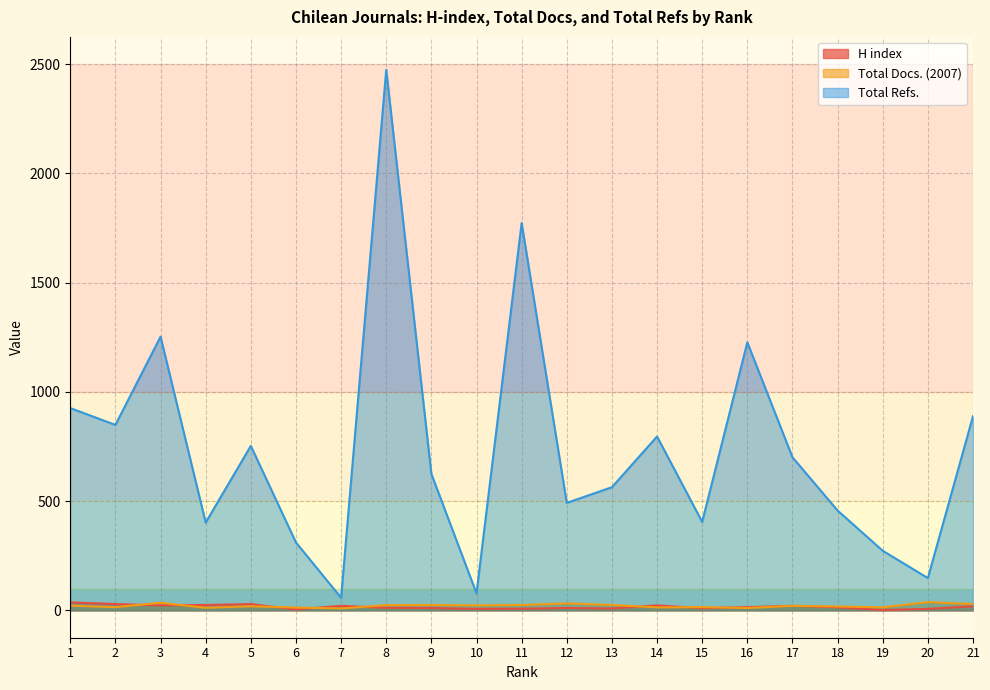

Is it true that Total Docs. (2007) equals 22 at 1?

True